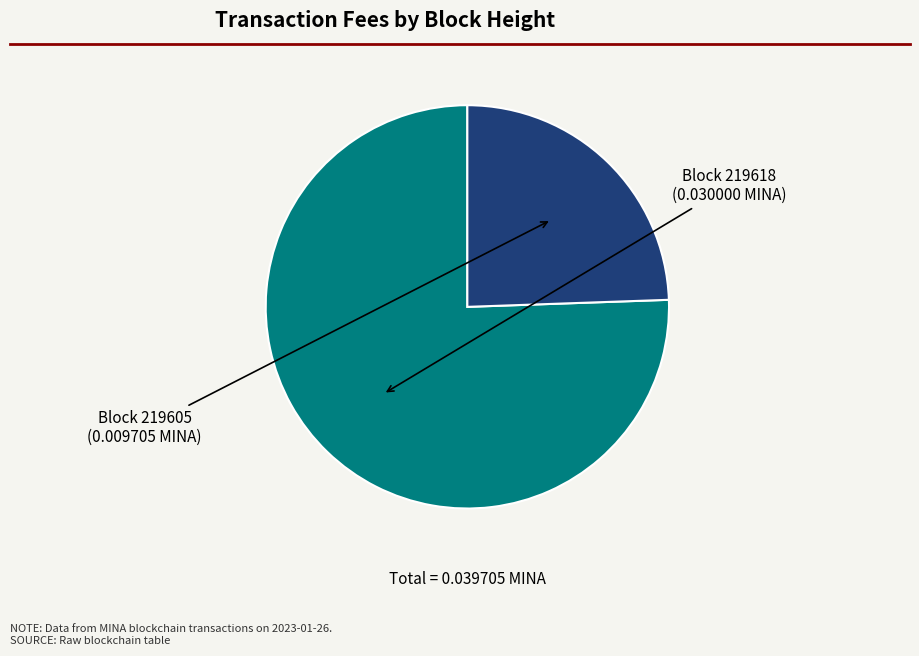

Is there a majority slice in this chart?

Yes